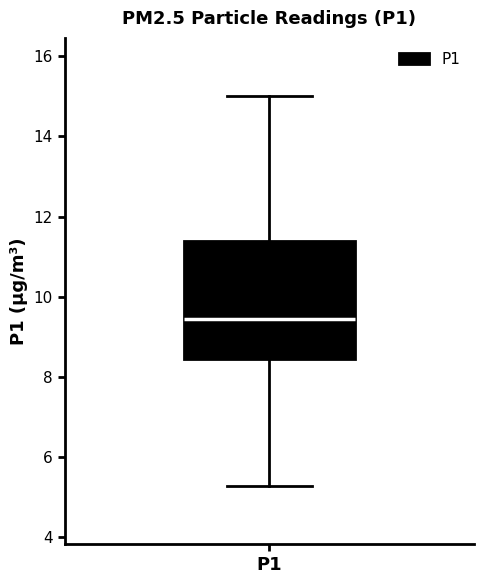

Read this box plot against the y-axis: the position of the median line, the range covered by the box, and the ends of both whiskers. The values are not printed on the chart, so give them approximately, as read against the axis.

median 9.4, box 8.4 to 11.4, whiskers 5.2 to 15.0